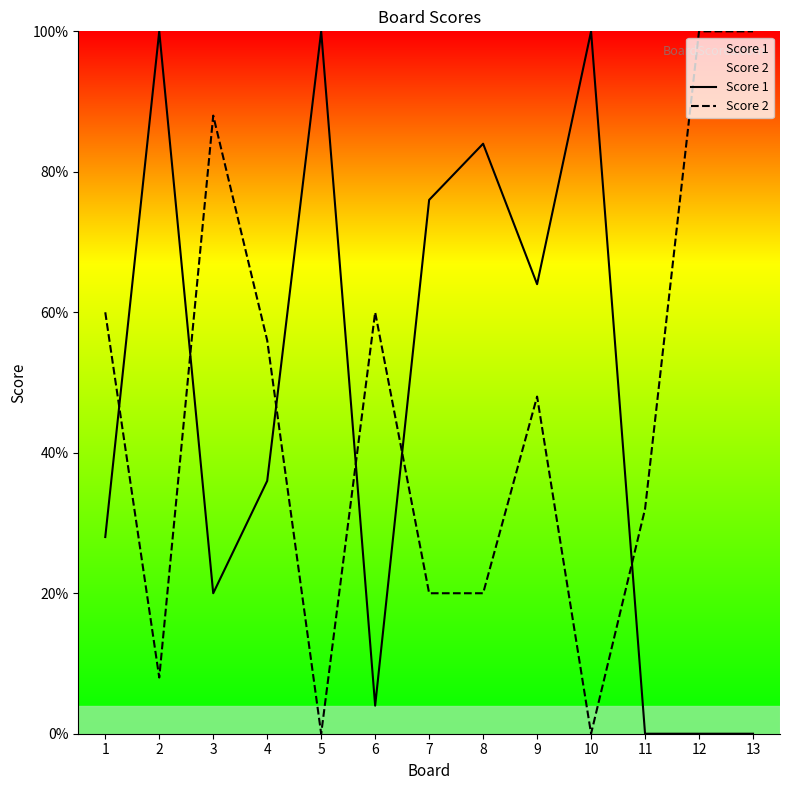

Which has a higher value, 2 or 3?

2